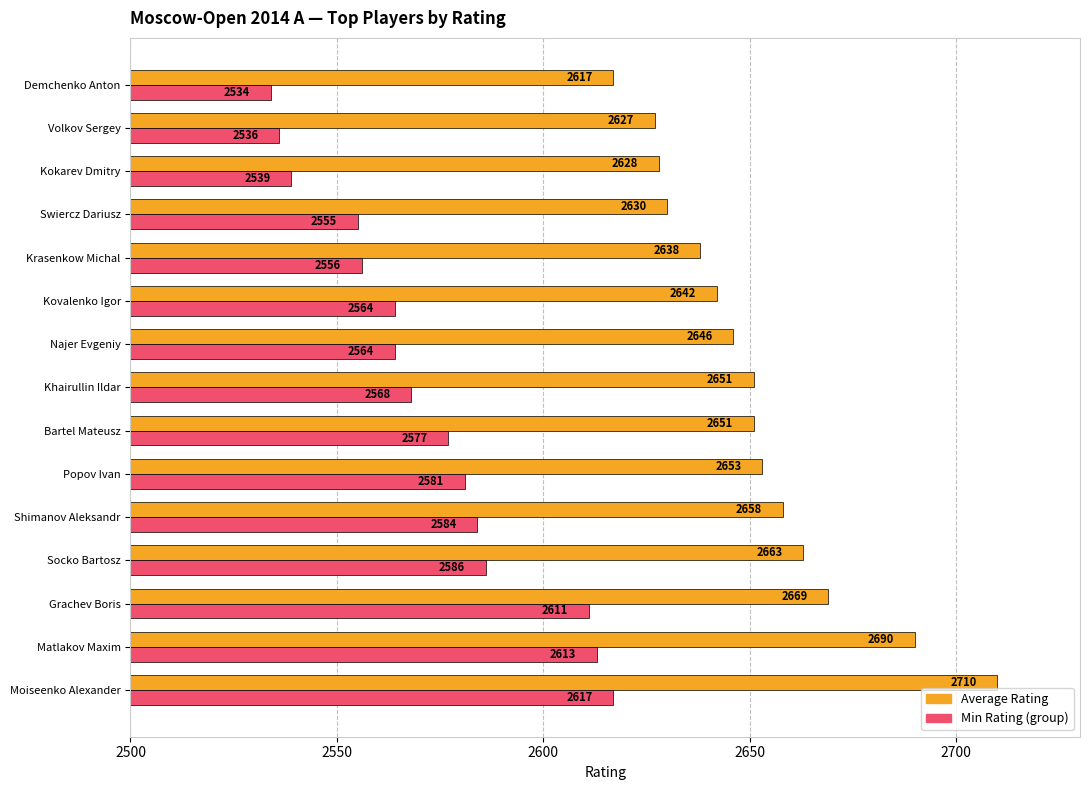

Which series changed the most between Grachev Boris and Krasenkow Michal?

Min Rating (group)